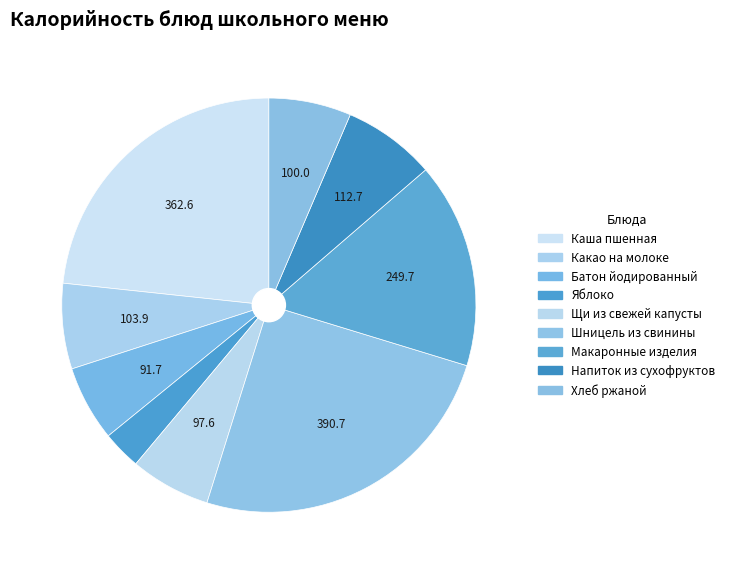

To the nearest percent, what portion does Какао на молоке represent?

7%